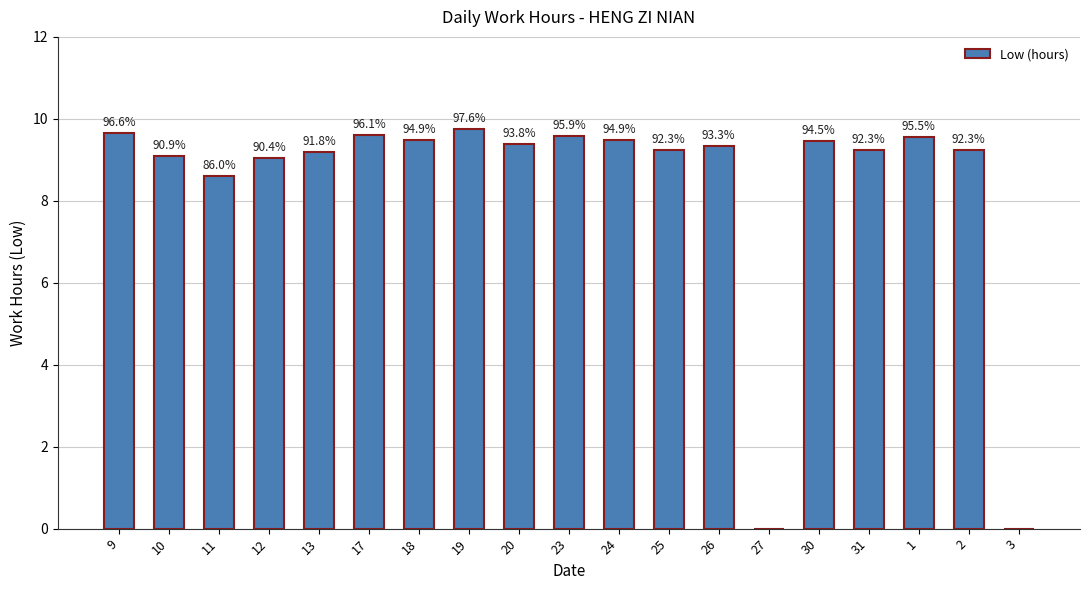

Are the bars horizontal?

No